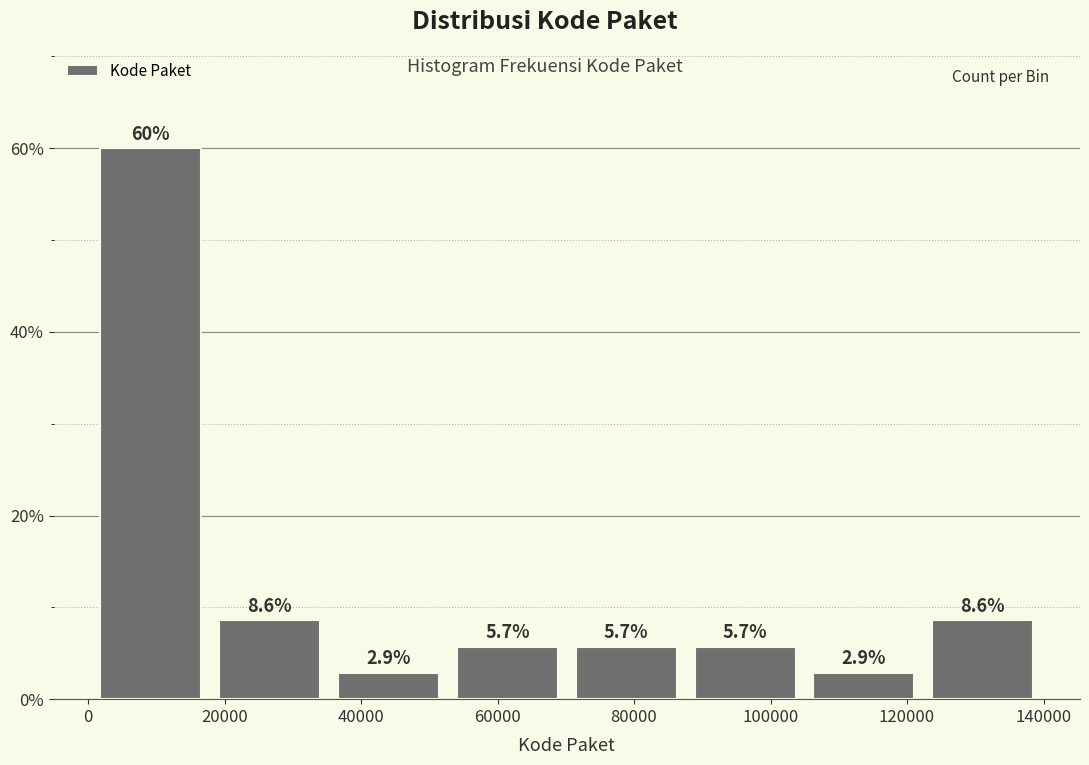

Reading left to right, list every bar in this chart as the range it spans on the x-axis followed by its height. The bar edges are not printed on the chart, so give them approximately, as read against the axis.

0 to 18000: 60.0
18000 to 36000: 8.6
36000 to 52000: 2.9
52000 to 70000: 5.7
70000 to 88000: 5.7
88000 to 104000: 5.7
104000 to 122000: 2.9
122000 to 140000: 8.6